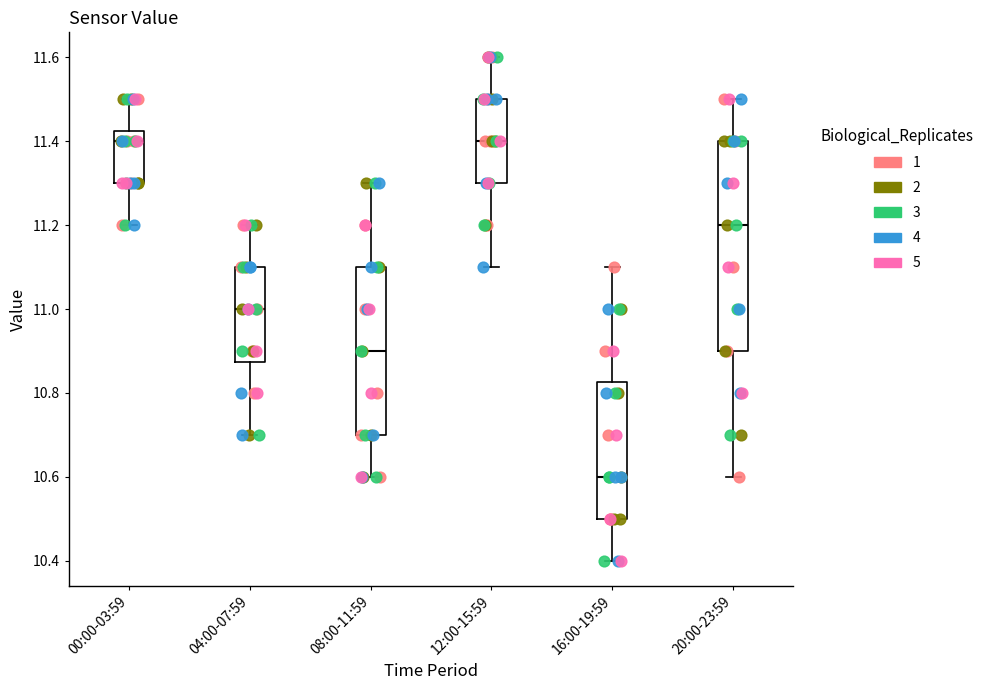

Comparing the boxes themselves (not the whiskers), which one is the tallest?

20:00-23:59